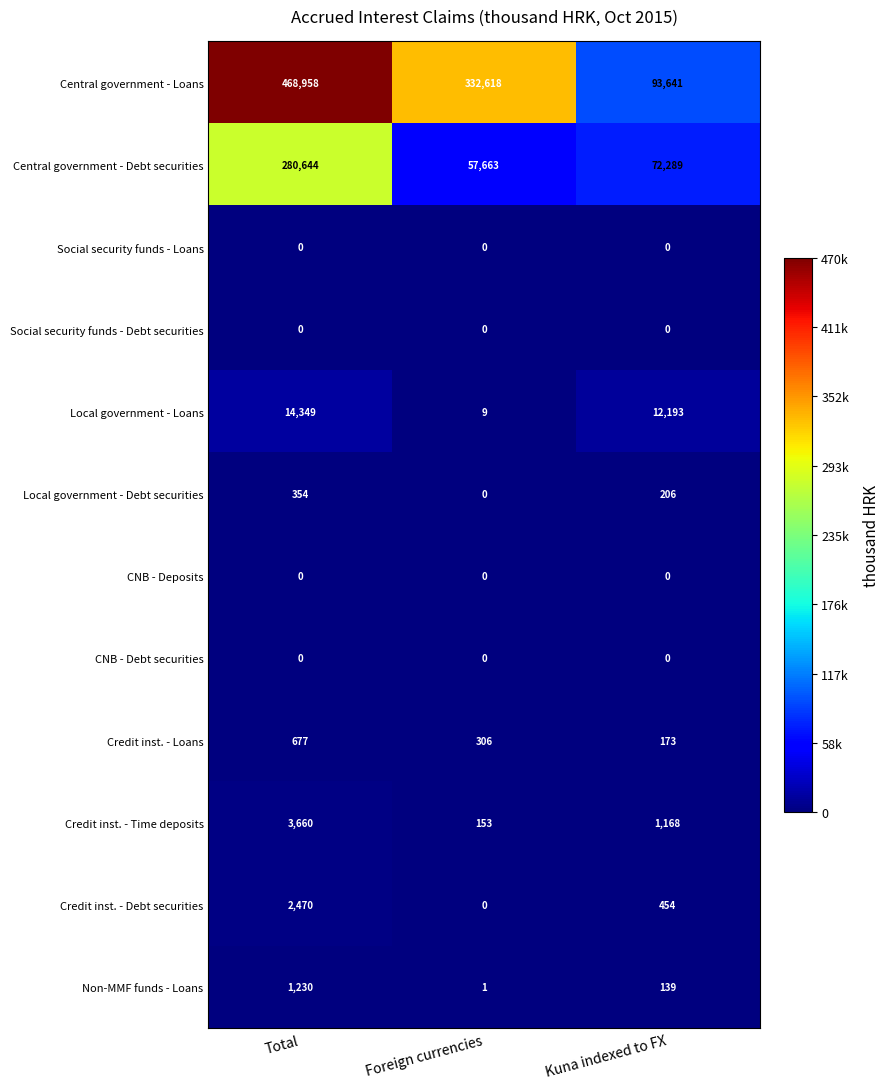

The value of Social security funds - Loans at Total is 0. True or false?

True